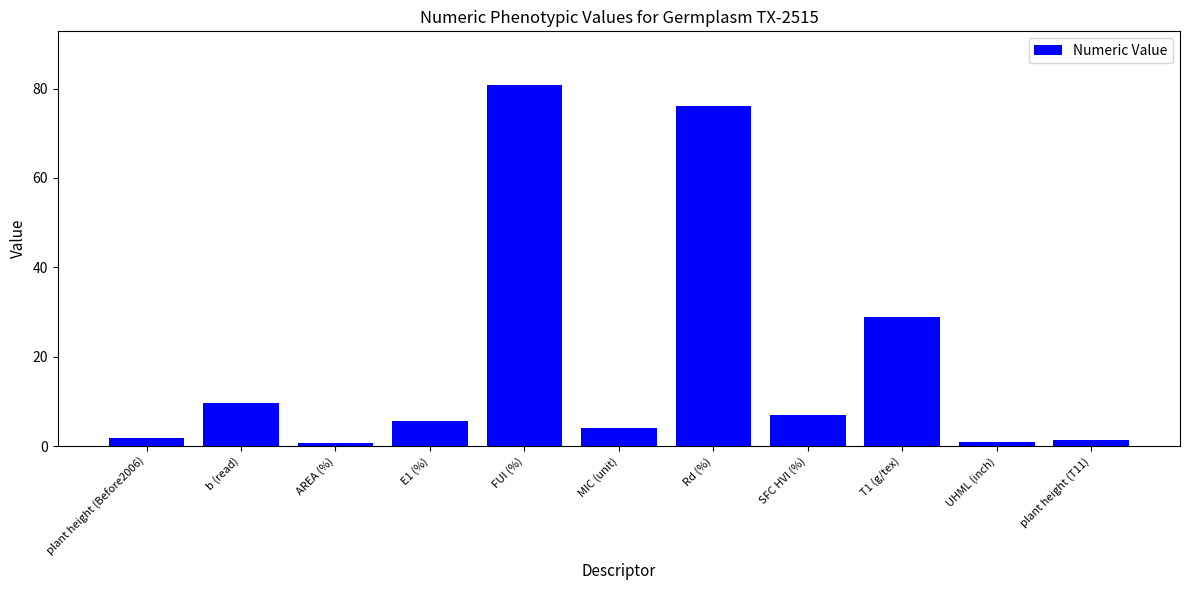

What is the sum of the values at SFC HVI (%) and FUI (%)?

87.6